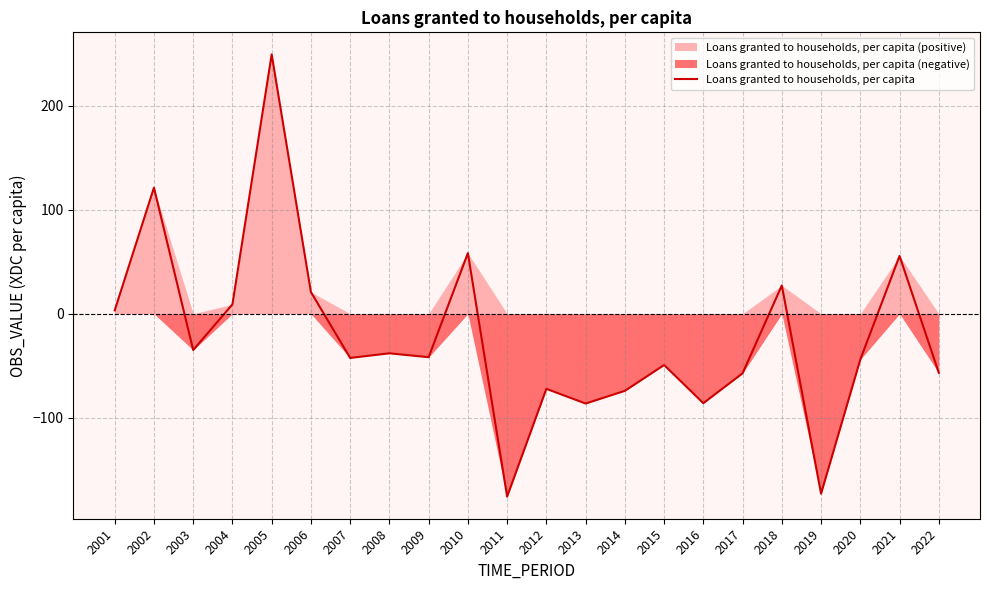

Reading right to left, extract all data points from this chart.

2022=-56.8	2021=55.6	2020=-44.0	2019=-173.1	2018=27.2	2017=-57.3	2016=-86.0	2015=-49.3	2014=-74.2	2013=-86.3	2012=-72.2	2011=-175.9	2010=58.3	2009=-41.8	2008=-38.0	2007=-42.5	2006=20.9	2005=249.4	2004=9.0	2003=-34.9	2002=121.3	2001=3.2